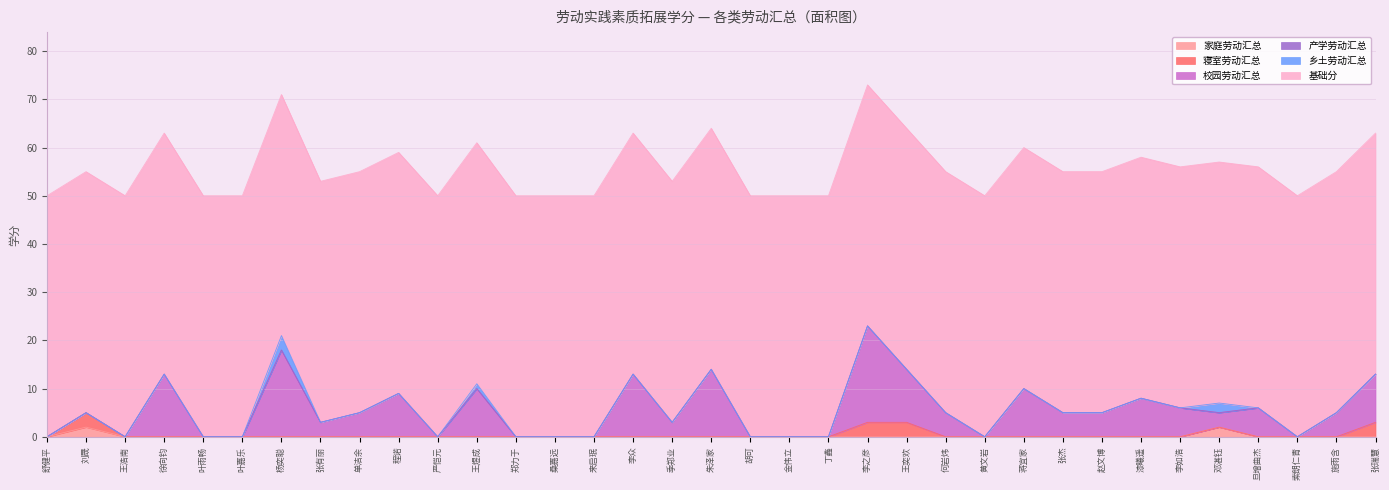

Where is 产学劳动汇总 nearest to the value 0?

舒健平